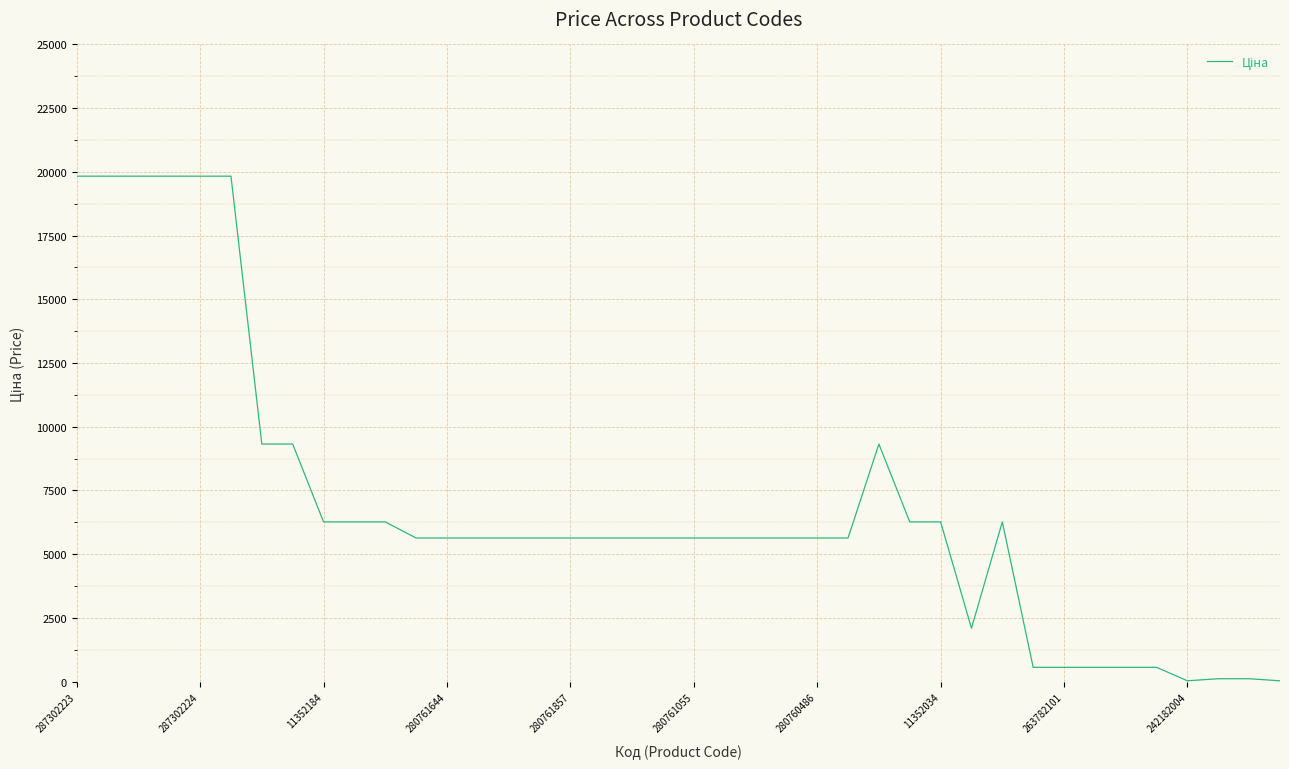

What is the maximum value shown in the chart?

19831.1